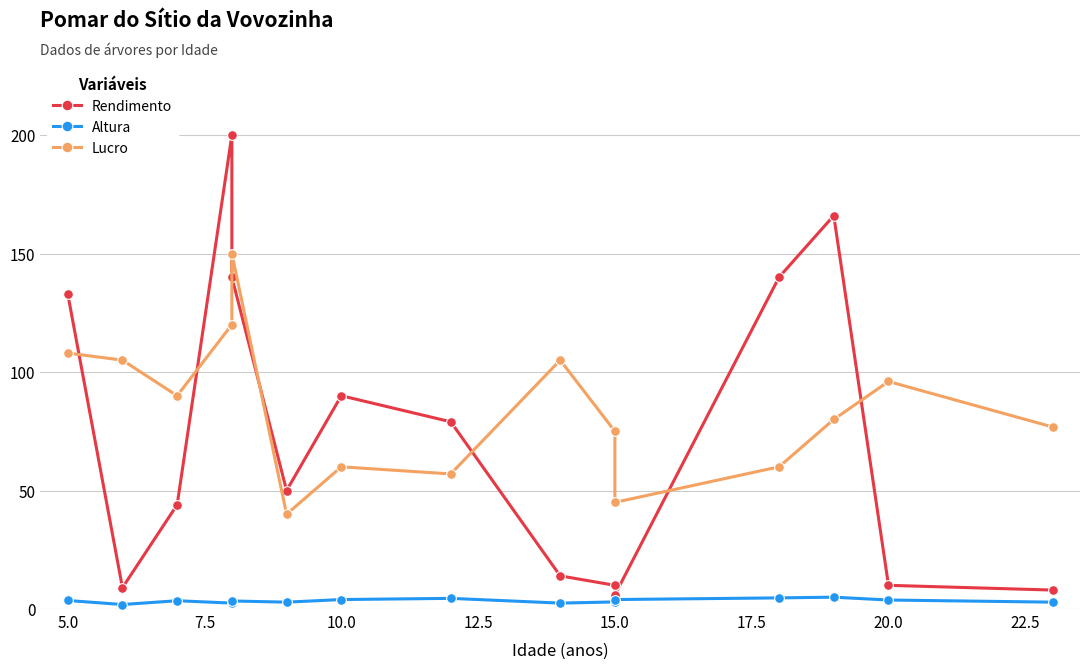

True or false: Altura and Lucro cross at least once.

False